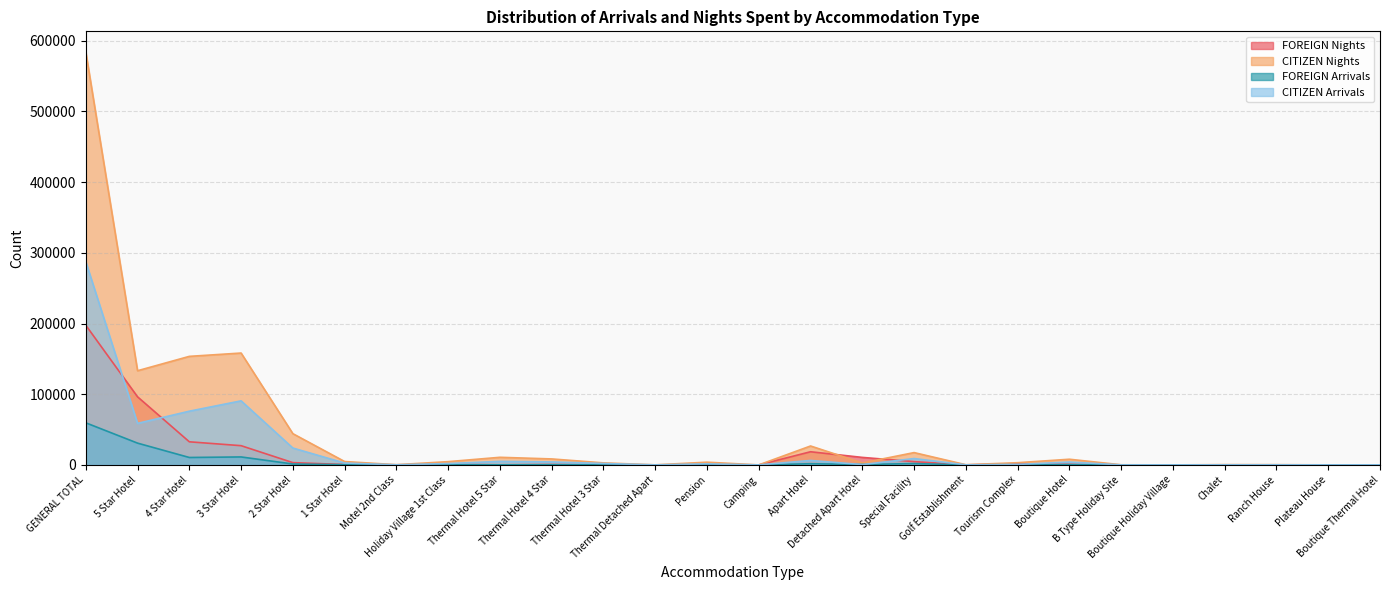

Read the CITIZEN Arrivals value at Thermal Detached Apart.

36